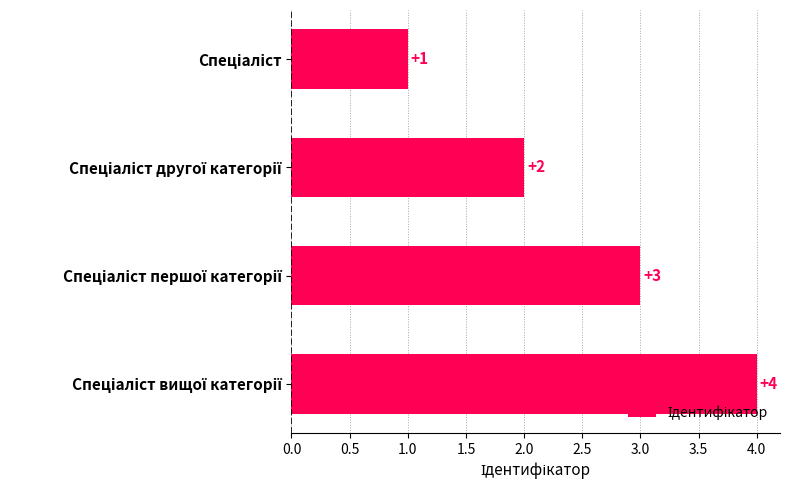

Does the chart contain any negative values?

No